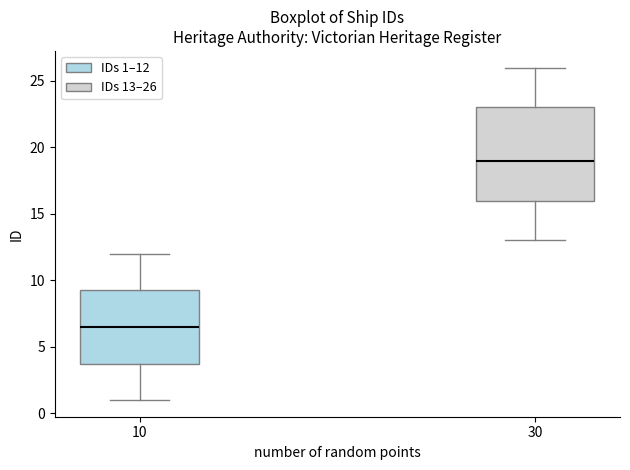

Which box's median line is the highest?

30